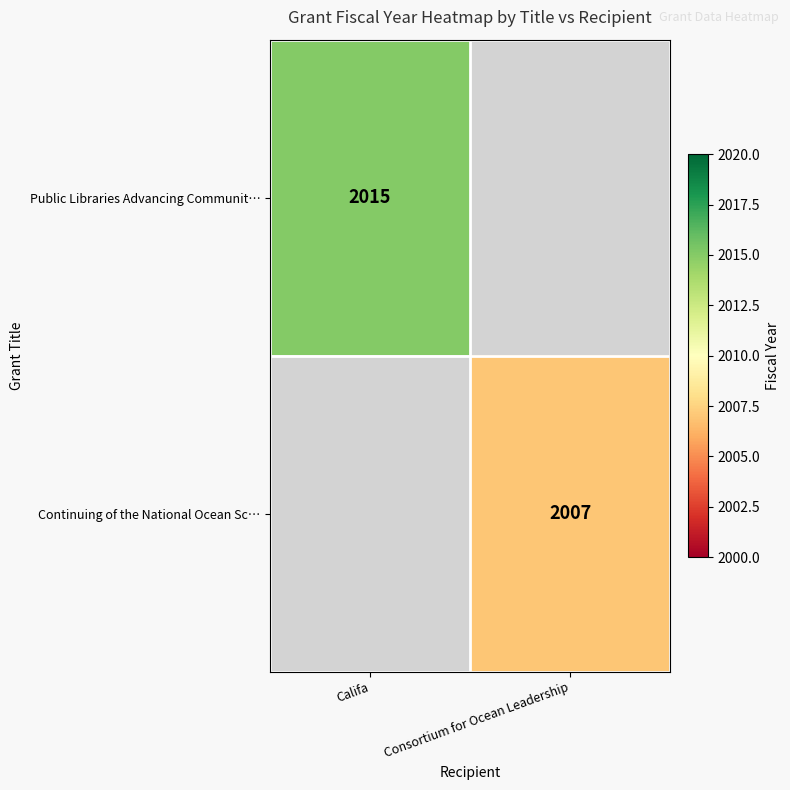

The Continuing of the National Ocean Sc… series shows 2007 at Consortium for Ocean Leadership. True or false?

True